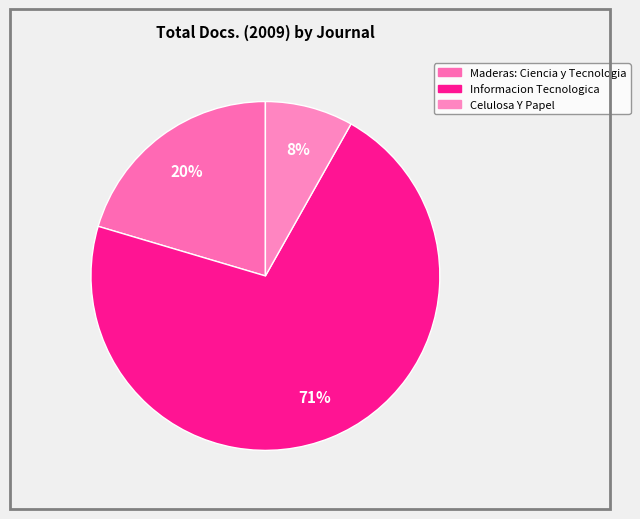

To the nearest percent, what percentage of the pie is Maderas: Ciencia y Tecnologia?

20%